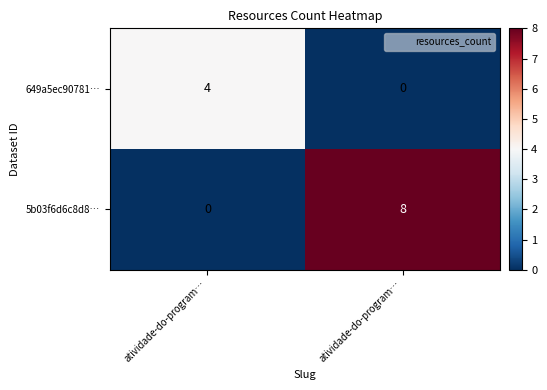

How many data points in 5b03f6d6c8d8… are less than 8?

1